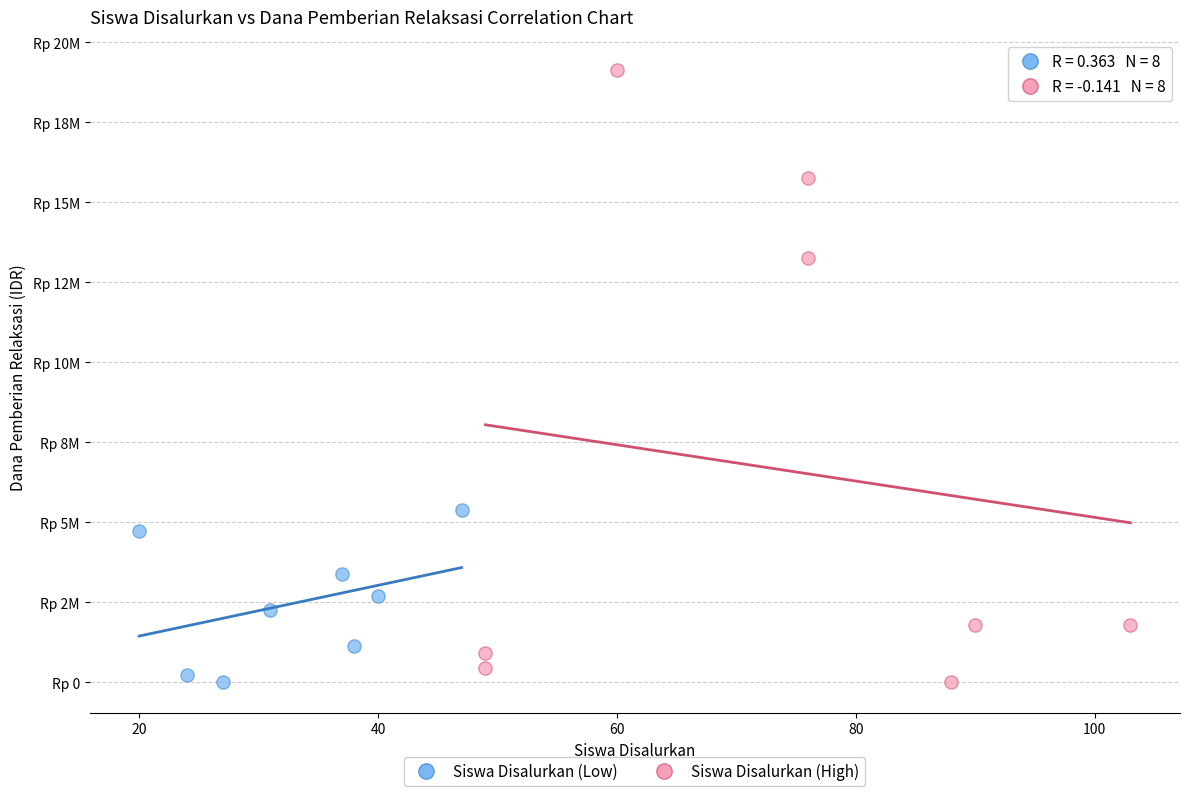

What are all the series names shown in the legend?

Siswa Disalurkan (Low), Siswa Disalurkan (High)